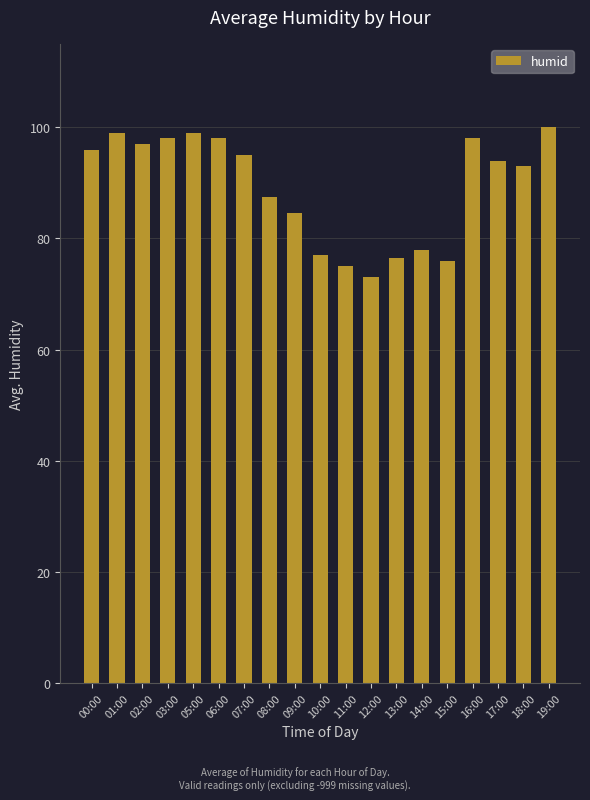

What is the ratio of the value at 08:00 to the value at 11:00?

1.2